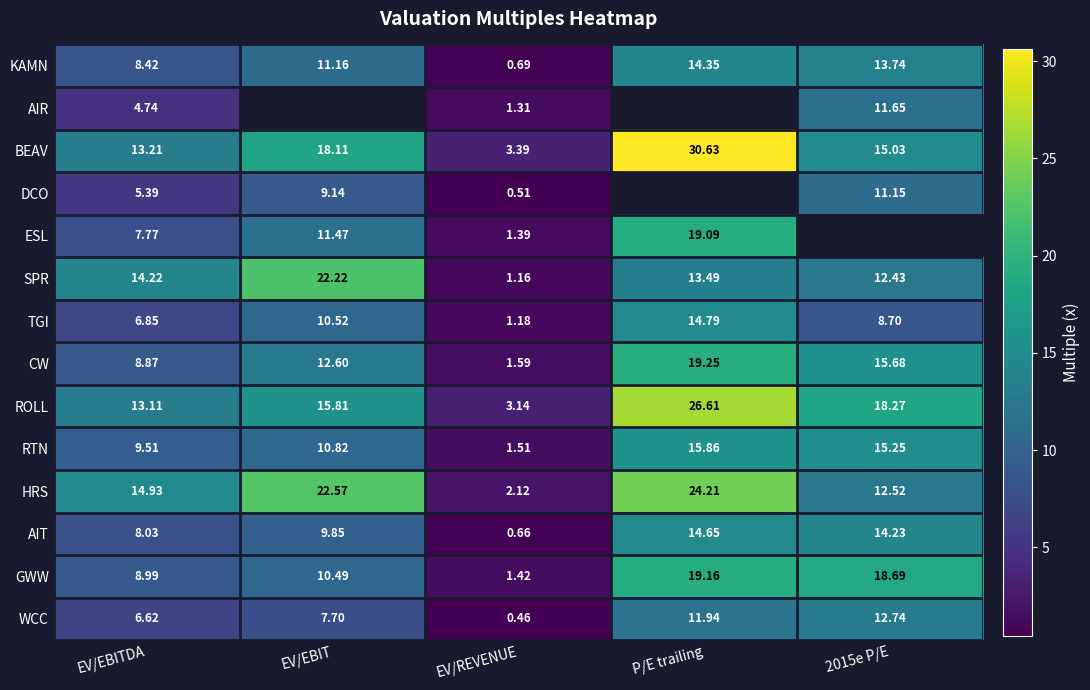

At how many categories does at least one series exceed 10?

4